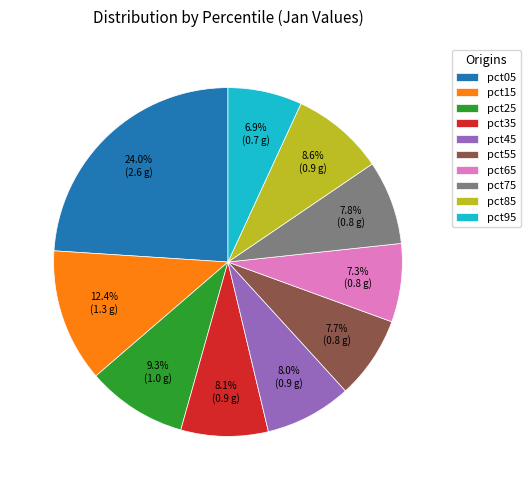

Is pct15 the majority of the pie?

No